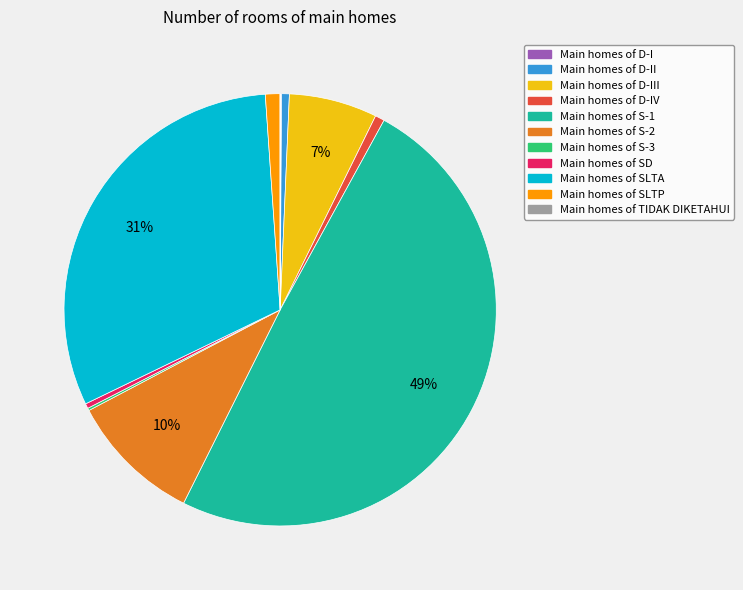

To the nearest percent, what is the average slice percentage?

9%